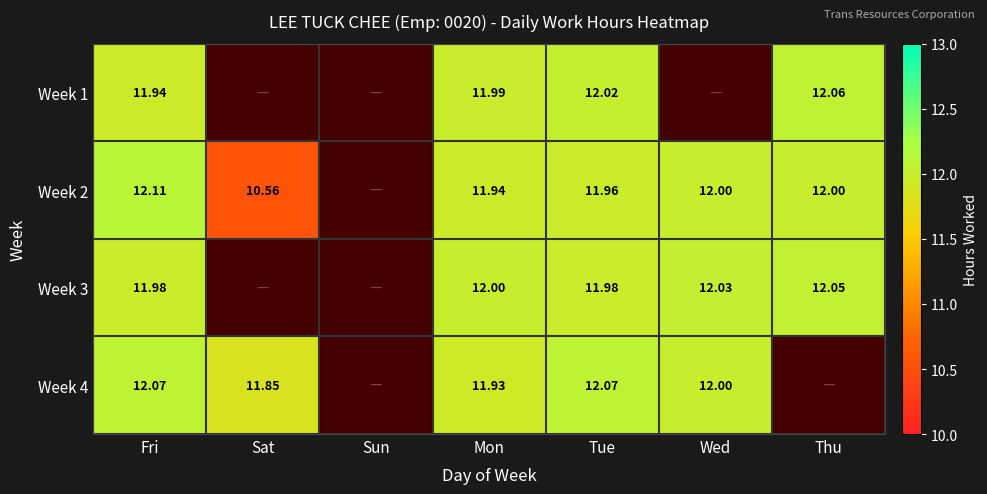

Is it true that Week 2 equals 5.3 at Fri?

False